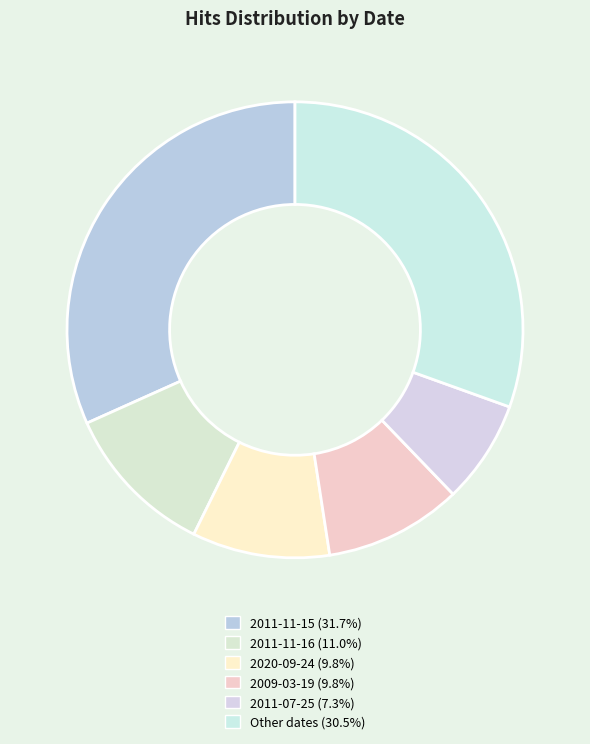

How many segments does this pie chart have?

6